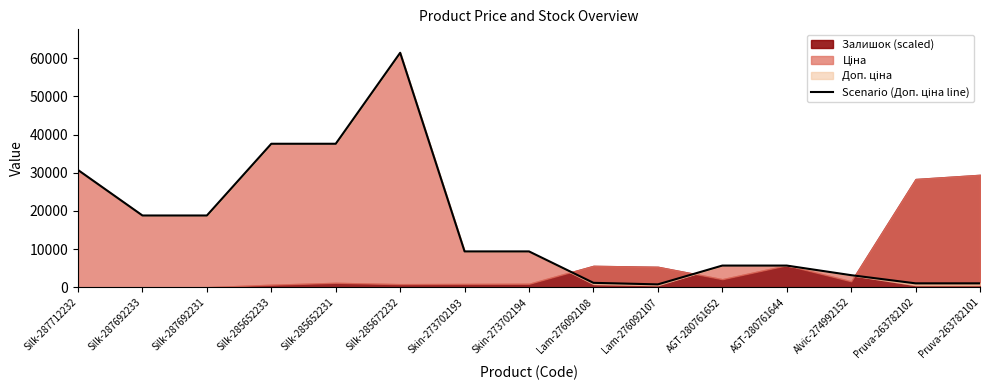

Where is the data nearest to the value 31090?

Silk-287712232